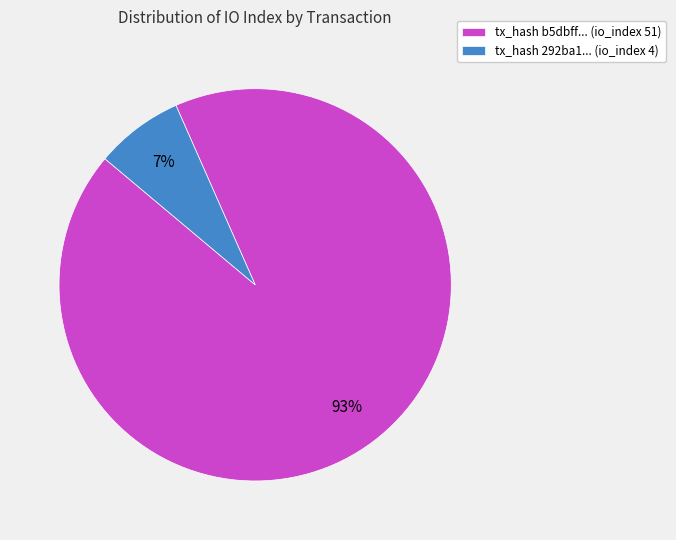

Which category has the smallest portion of the pie?

tx_hash 292ba1... (io_index 4)